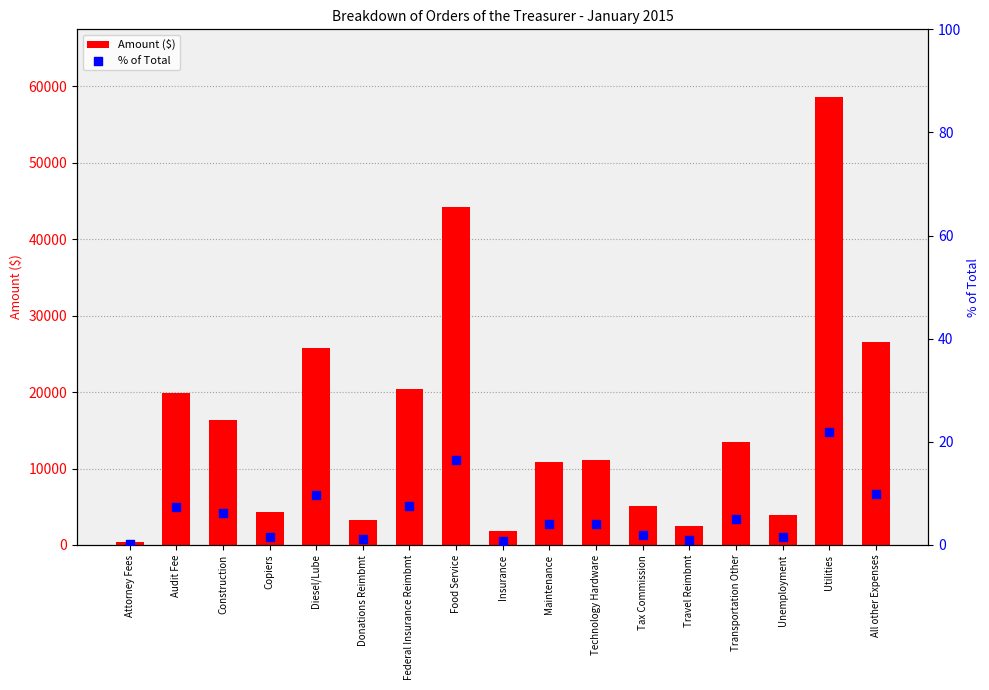

What are all the series names shown in the legend?

Amount ($), % of Total